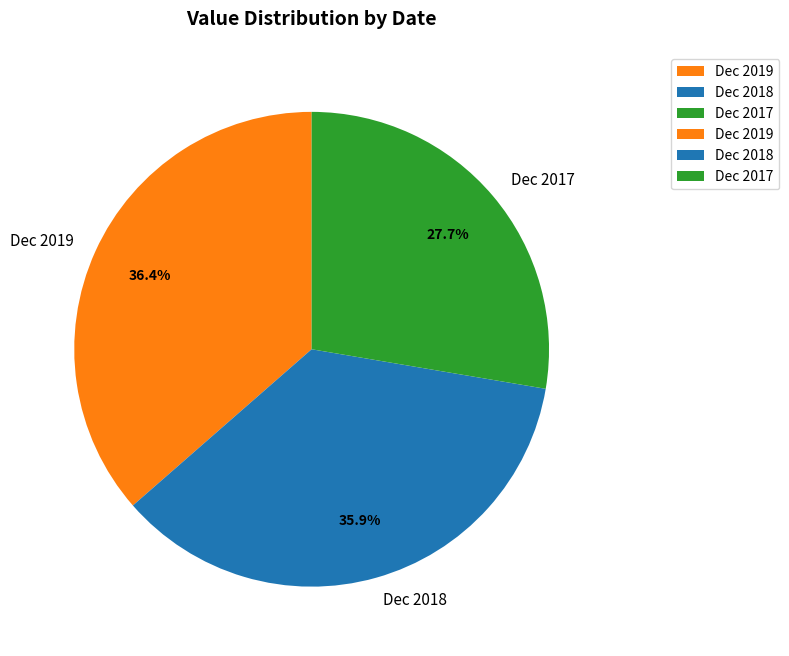

What percentage is NOT represented by Dec 2017?

72.3%